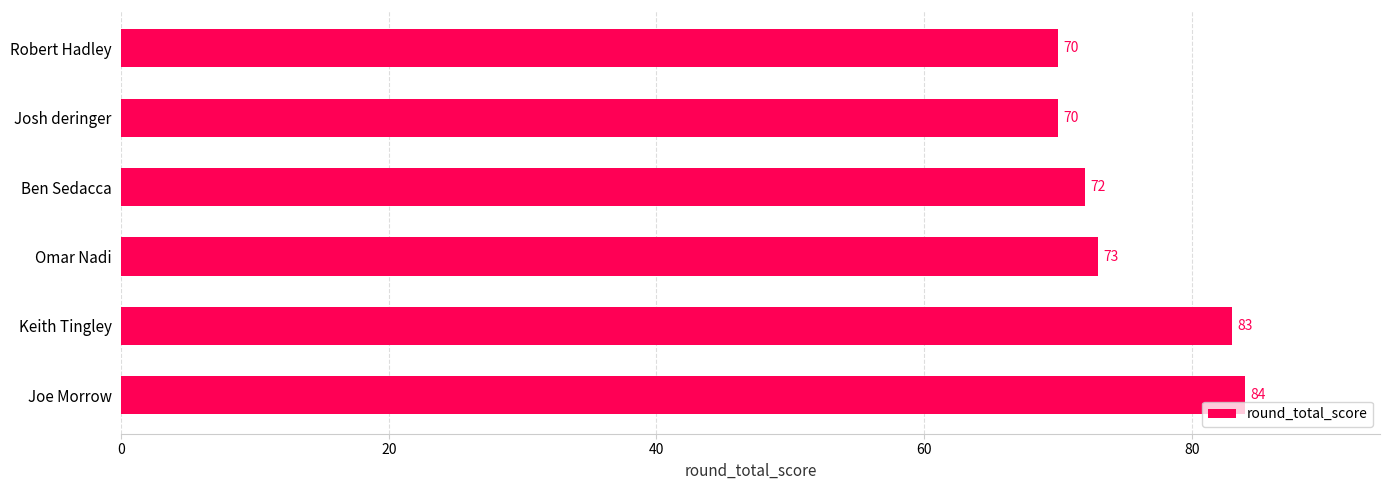

What is the sum of all values?

452